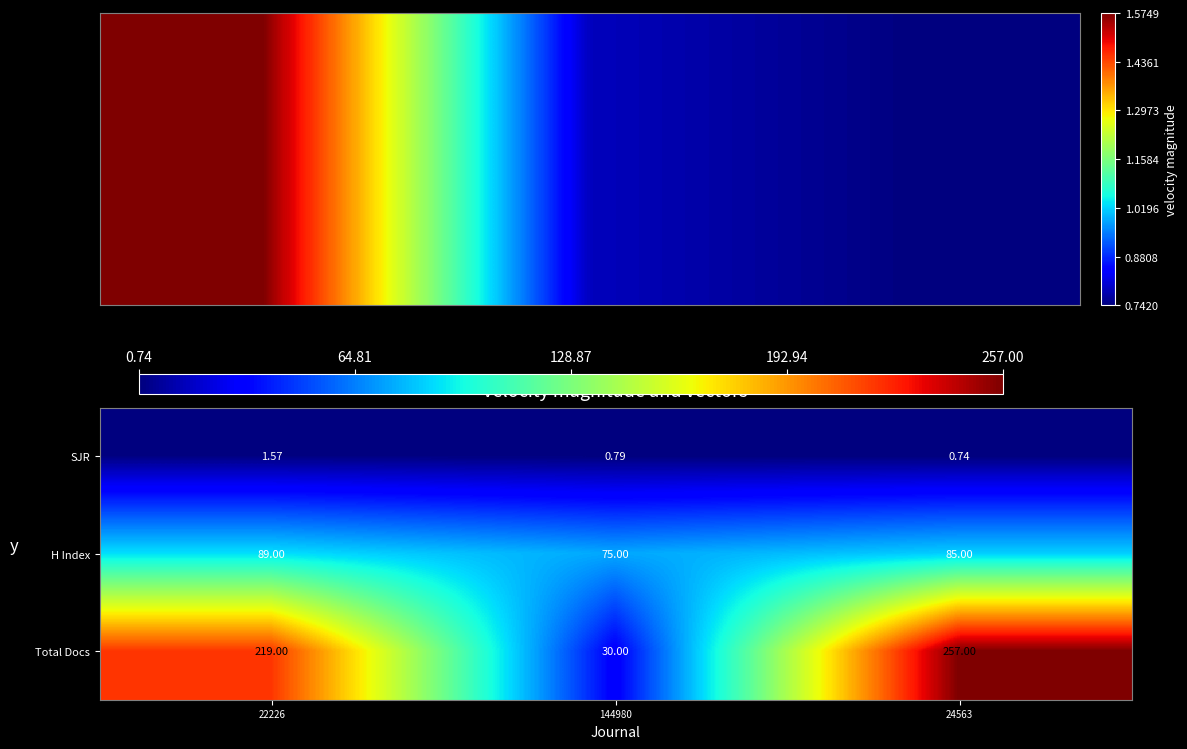

Which series has the widest spread of values?

Total Docs